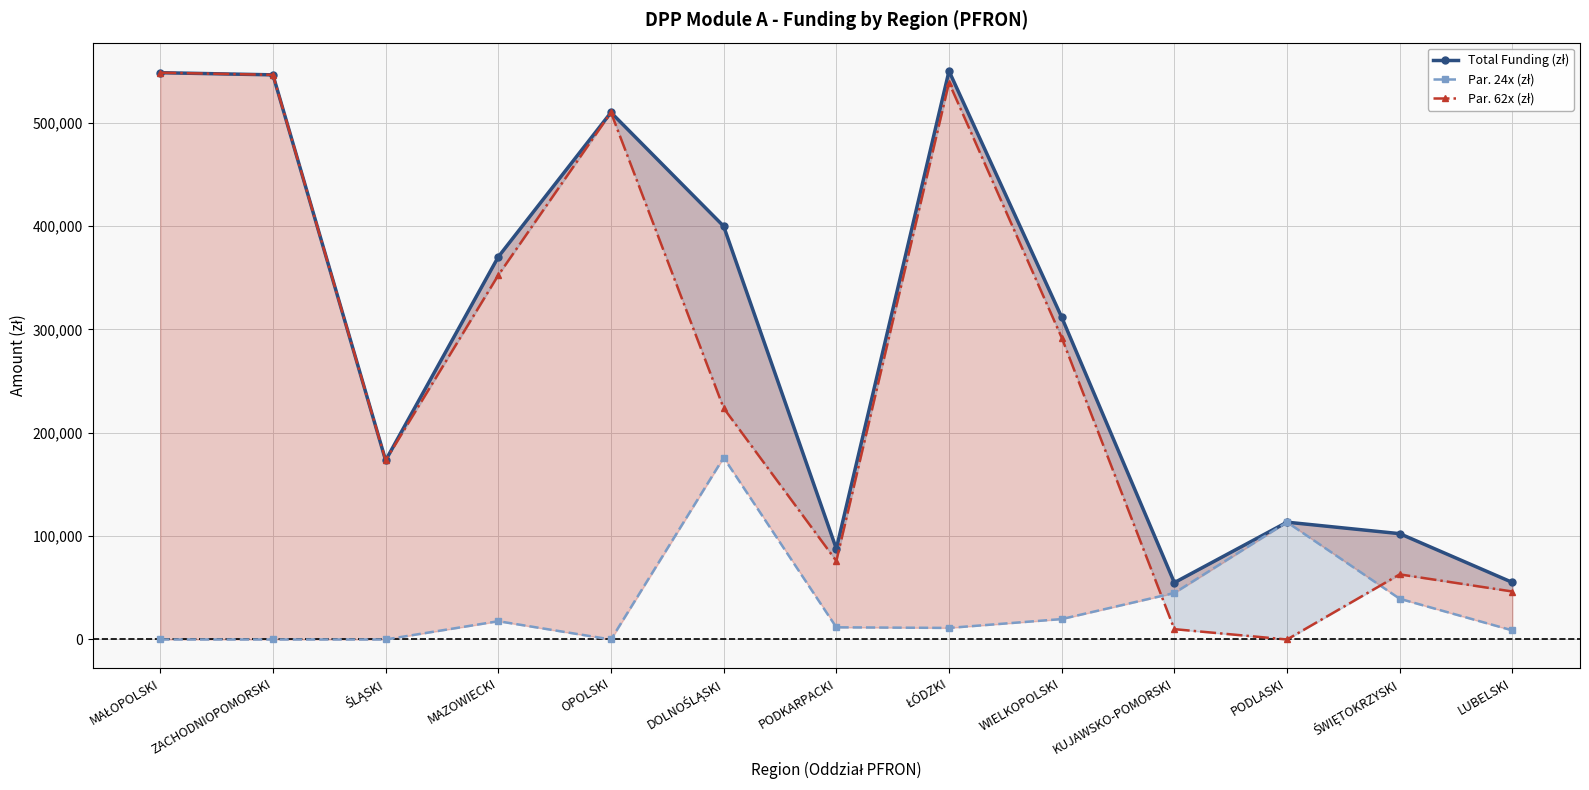

Where does the Par. 62x (zł) series first go above 223863?

MAŁOPOLSKI